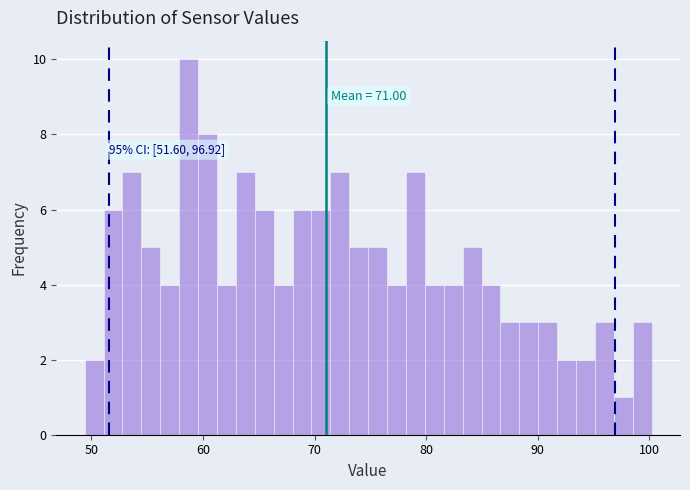

Read against the x-axis, roughly where is the centre of the tallest bar?

59